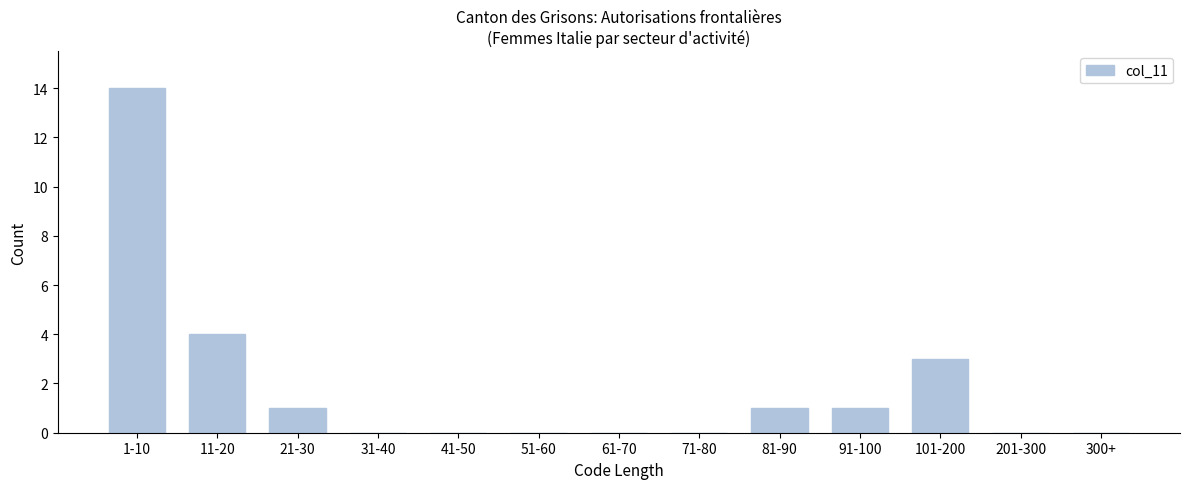

Reading right to left, list all the values displayed in this chart.

300+=0	201-300=0	101-200=3	91-100=1	81-90=1	71-80=0	61-70=0	51-60=0	41-50=0	31-40=0	21-30=1	11-20=4	1-10=14